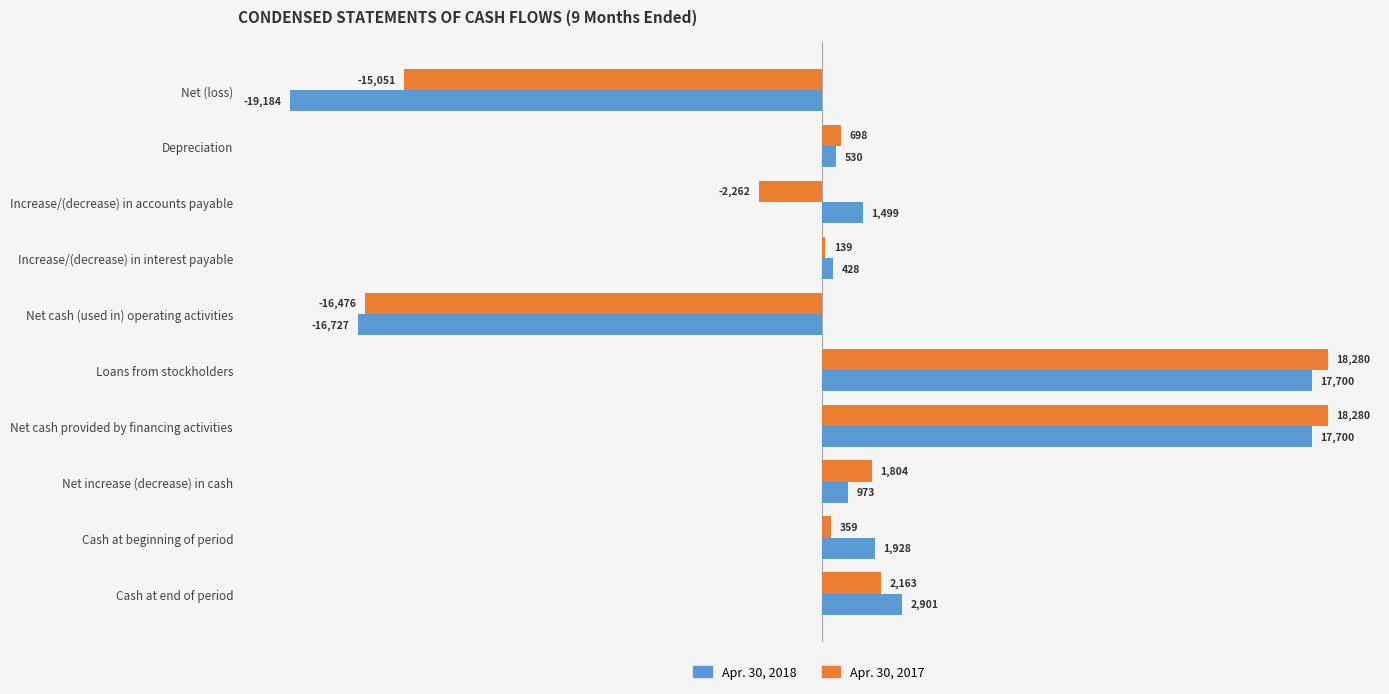

True or false: Apr. 30, 2017 has a value of -2262 at Increase/(decrease) in accounts payable.

True